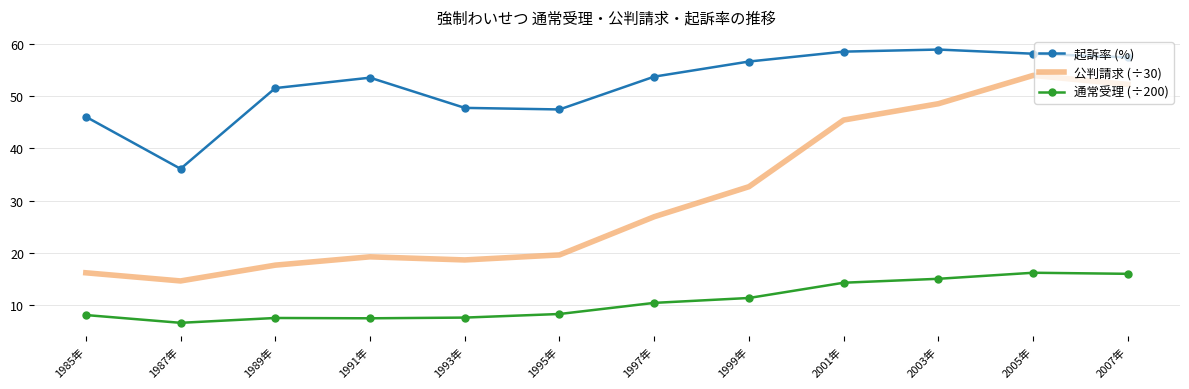

Between 1993年 and 2005年, which series saw the biggest shift?

公判請求 (÷30)